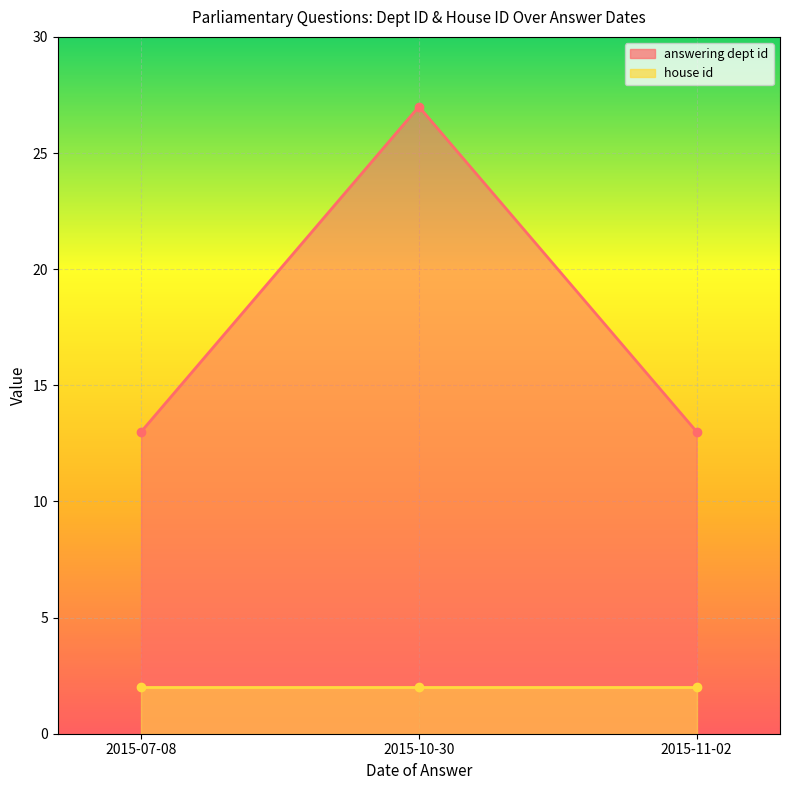

What is the difference between the answering dept id line values at 2015-10-30 and 2015-11-02?

14